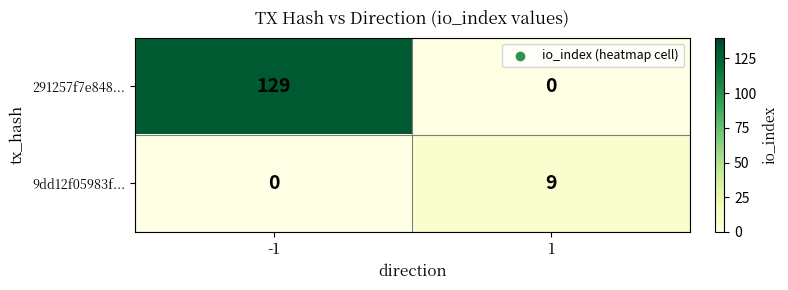

What is the difference between the 9dd12f05983f... values at -1 and 1?

9